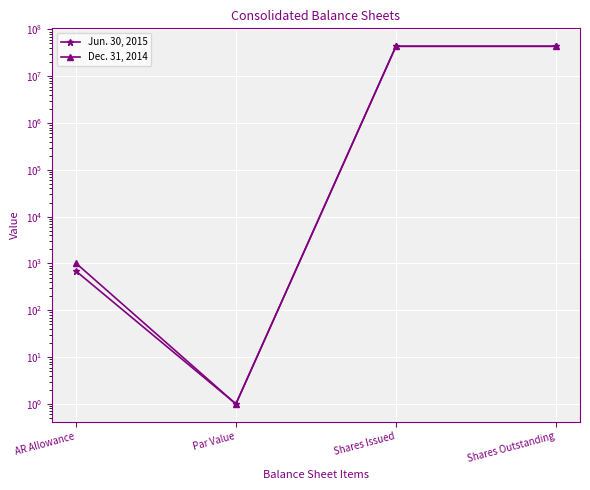

Reading right to left, what are all the values shown in this chart?

Jun. 30, 2015: 43689223	43689223	1	692
Dec. 31, 2014: 43479186	43479186	1	1021